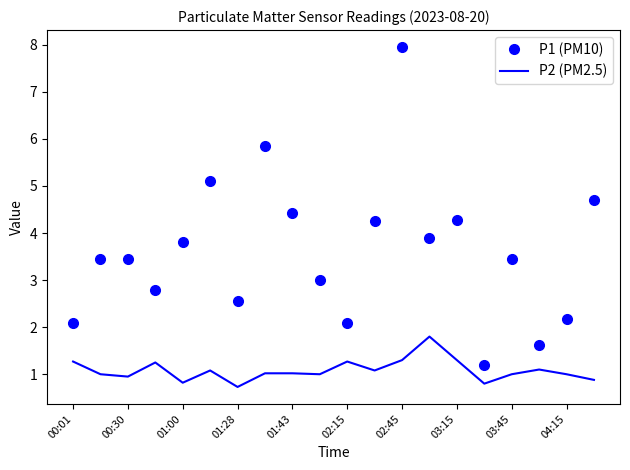

What is the average value of the P1 (PM10) series?

3.6